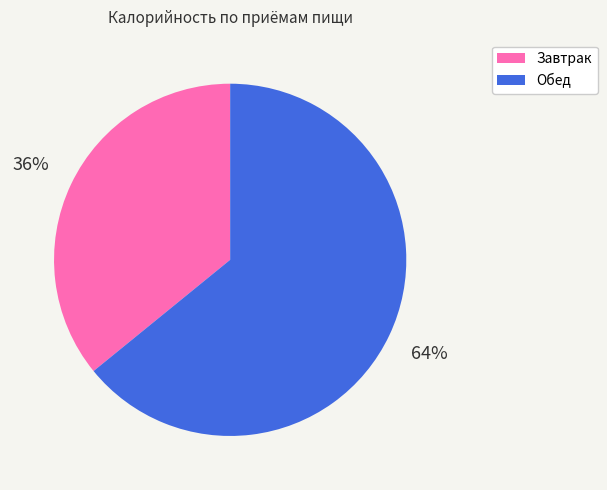

Is it true that Завтрак is 36% of the pie?

True